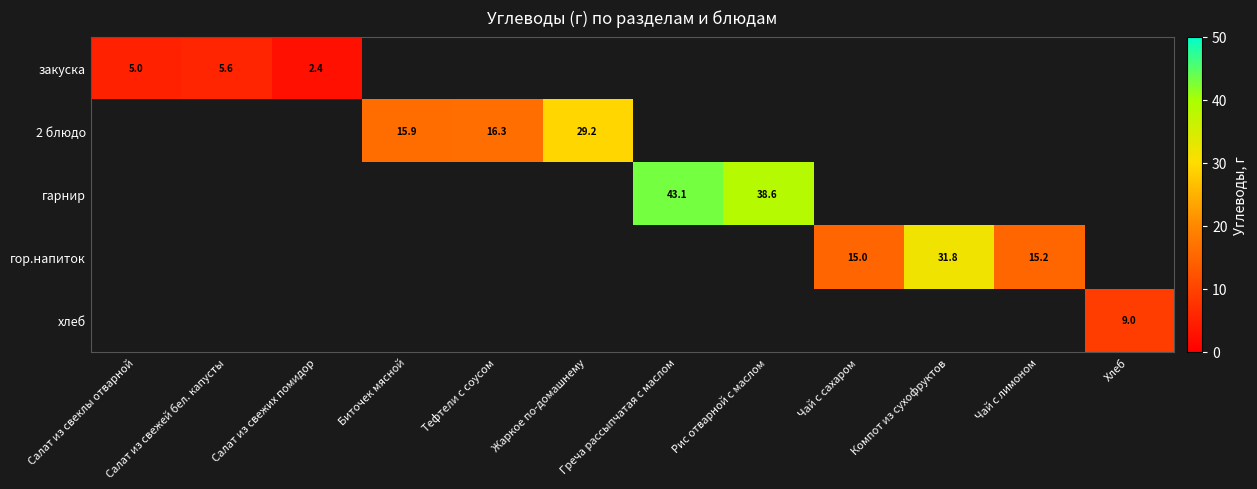

At how many categories does at least one series exceed 16?

5